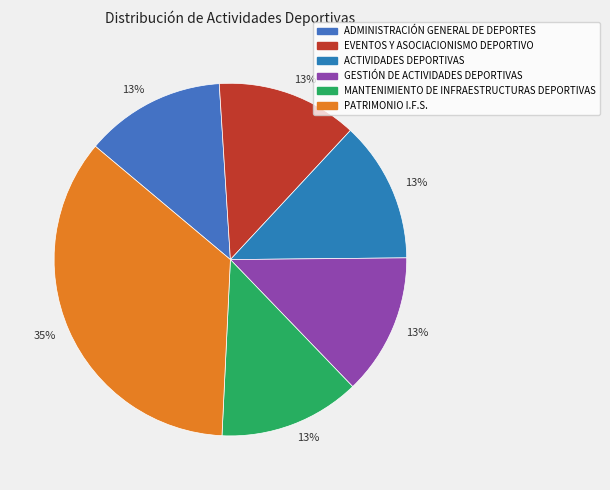

How many slices are in this pie chart?

6